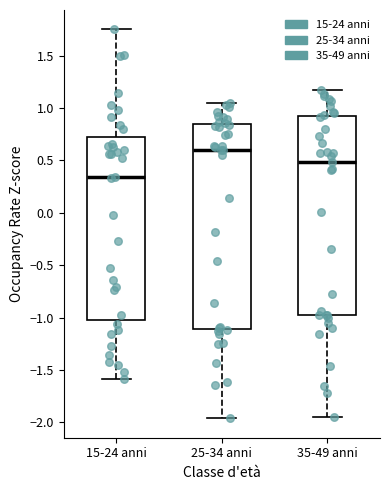

Where is the upper edge of the box for 35-49 anni on the y-axis? The values are not printed on the chart, so give them approximately, as read against the axis.

0.90